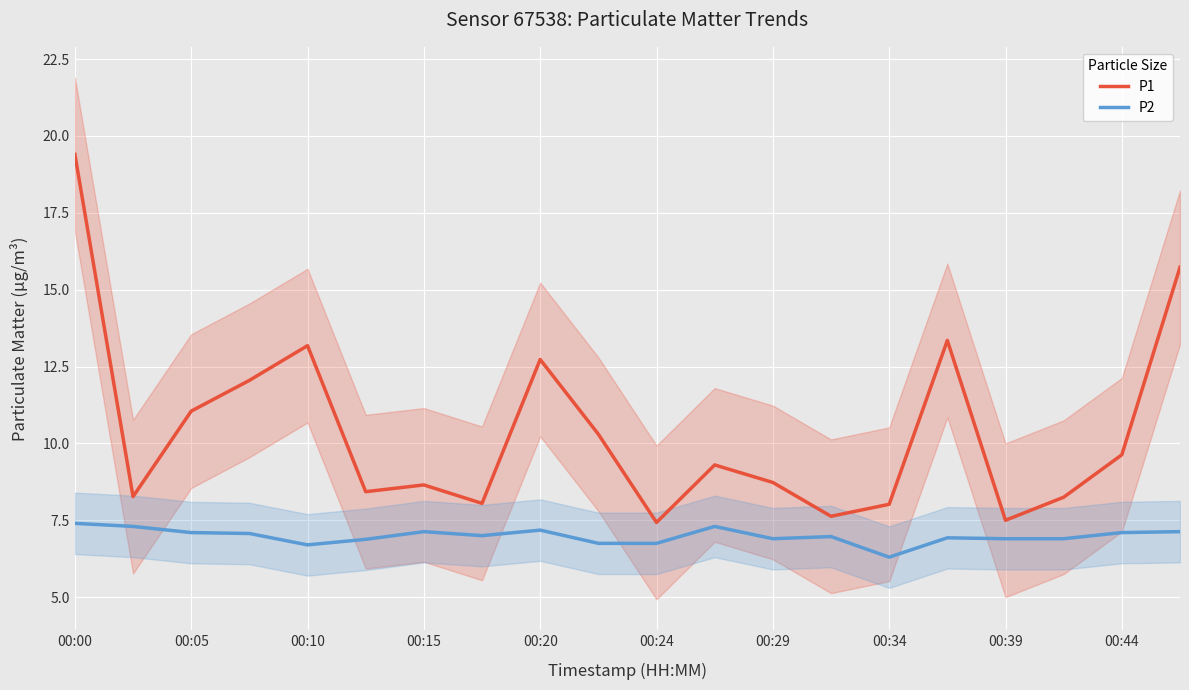

Rank the series by their maximum value, from lowest to highest.

P2, P1